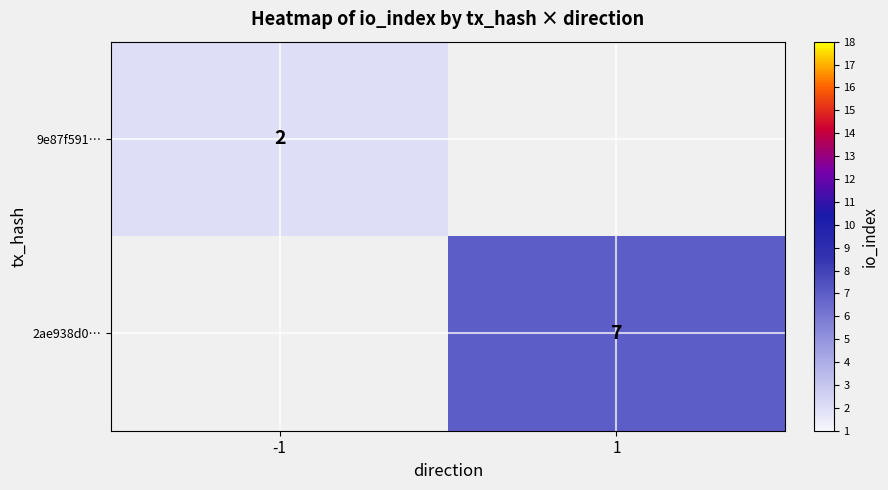

Is the value of 2ae938d0… at 1 greater than the value of 9e87f591… at -1?

Yes